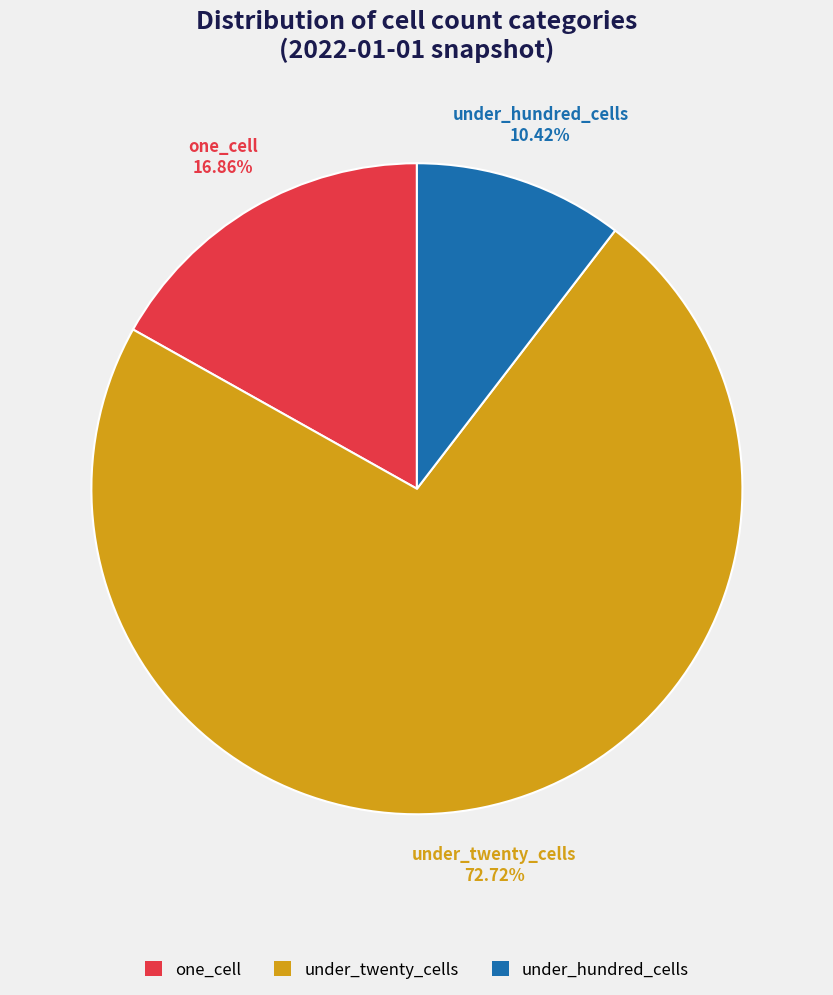

Is there any slice that represents more than half of the pie?

Yes